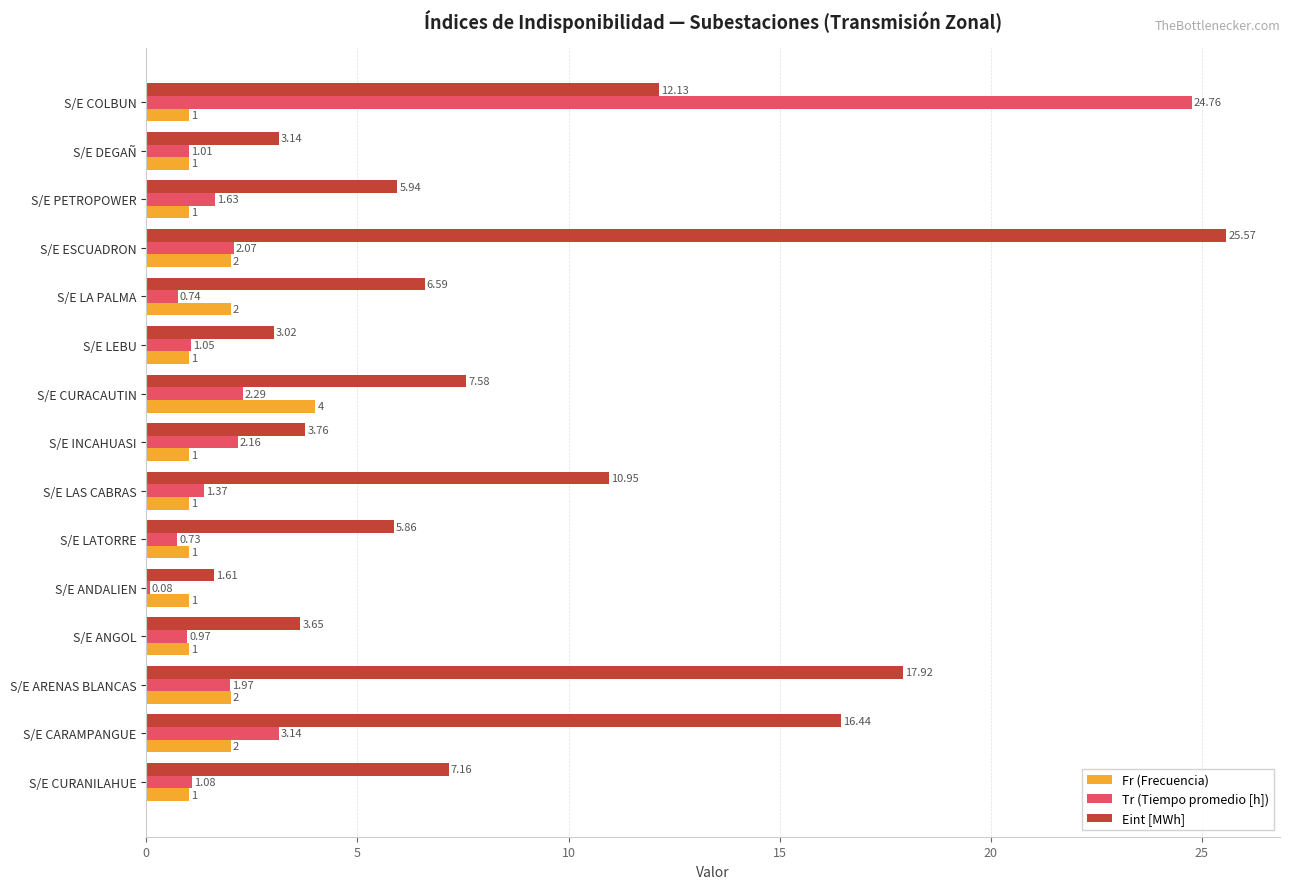

How many data points in Tr (Tiempo promedio [h]) are above 1?

11